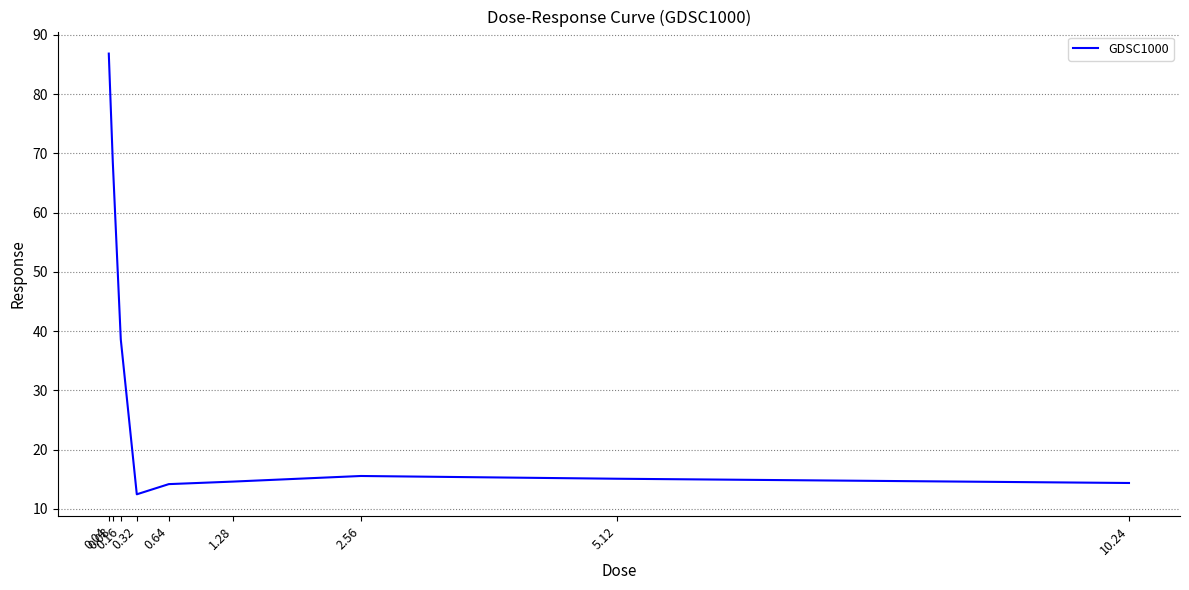

What is the sum of all values?

280.3